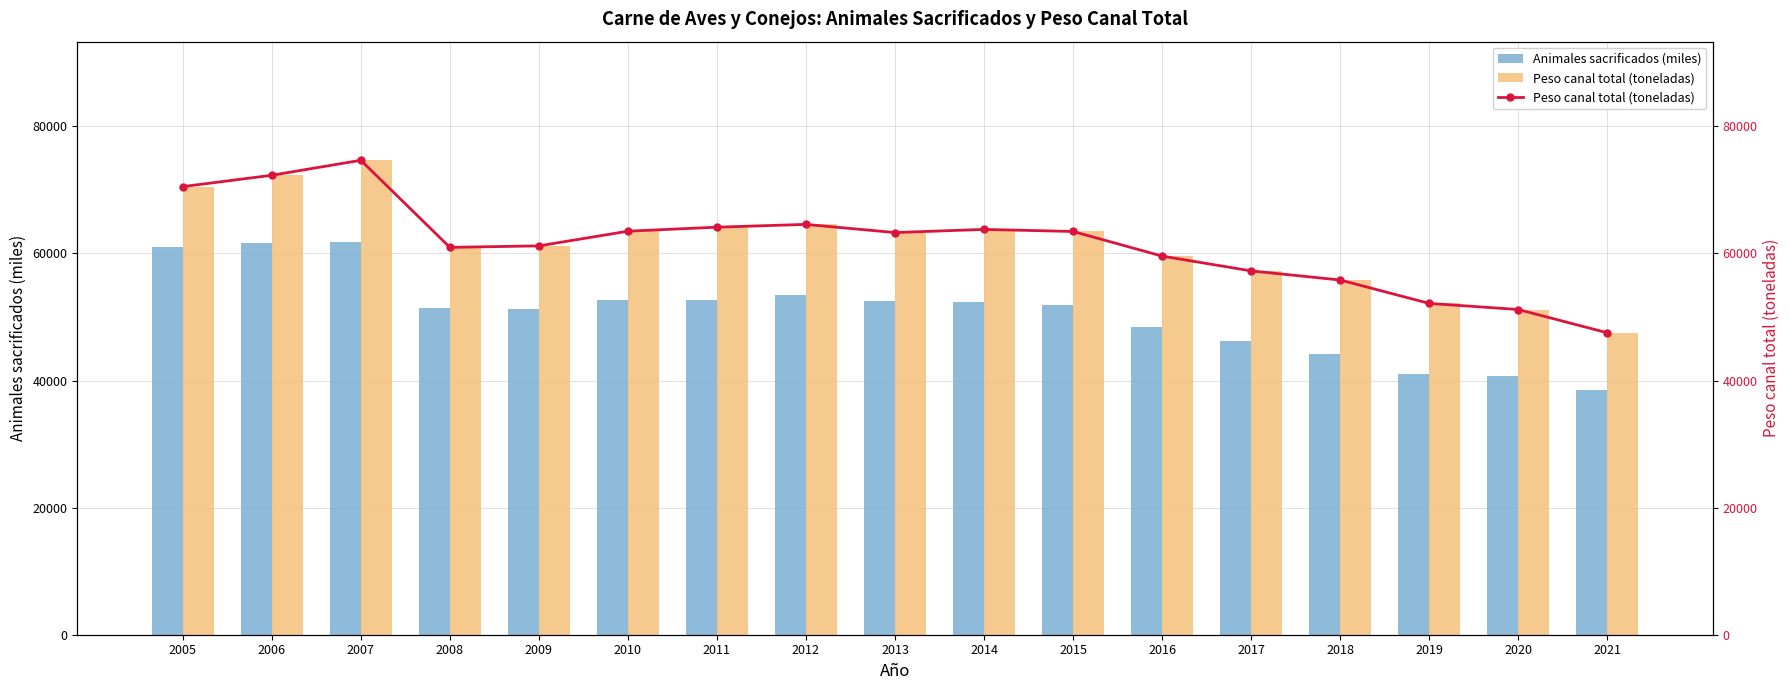

What is the sum of the Peso canal total (toneladas) values at 2007 and 2005?

145190.4